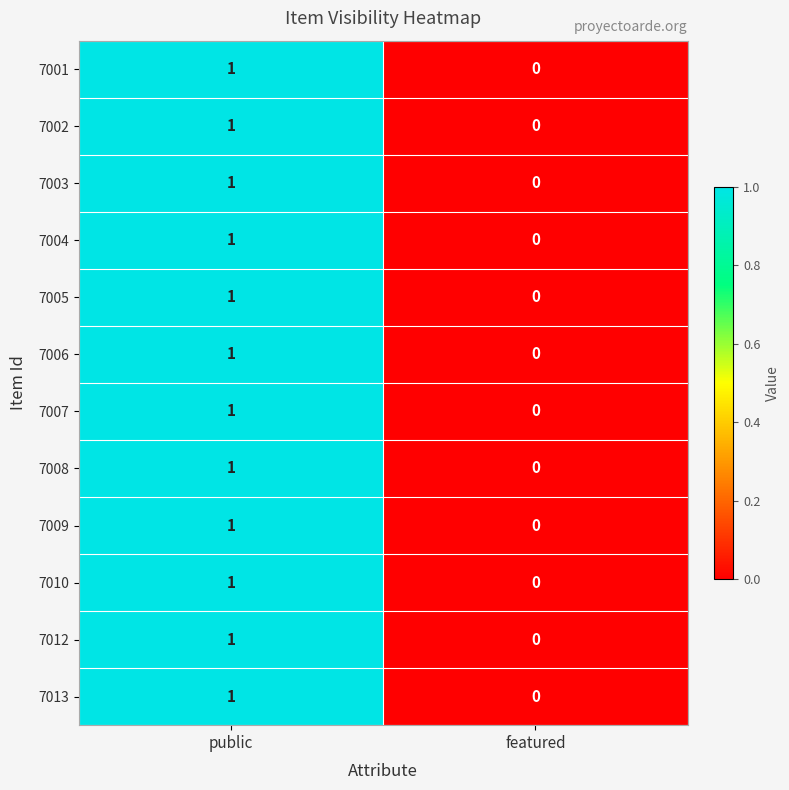

Reading left to right, what are all the values shown in this chart?

7001: public=1	featured=0
7002: public=1	featured=0
7003: public=1	featured=0
7004: public=1	featured=0
7005: public=1	featured=0
7006: public=1	featured=0
7007: public=1	featured=0
7008: public=1	featured=0
7009: public=1	featured=0
7010: public=1	featured=0
7012: public=1	featured=0
7013: public=1	featured=0